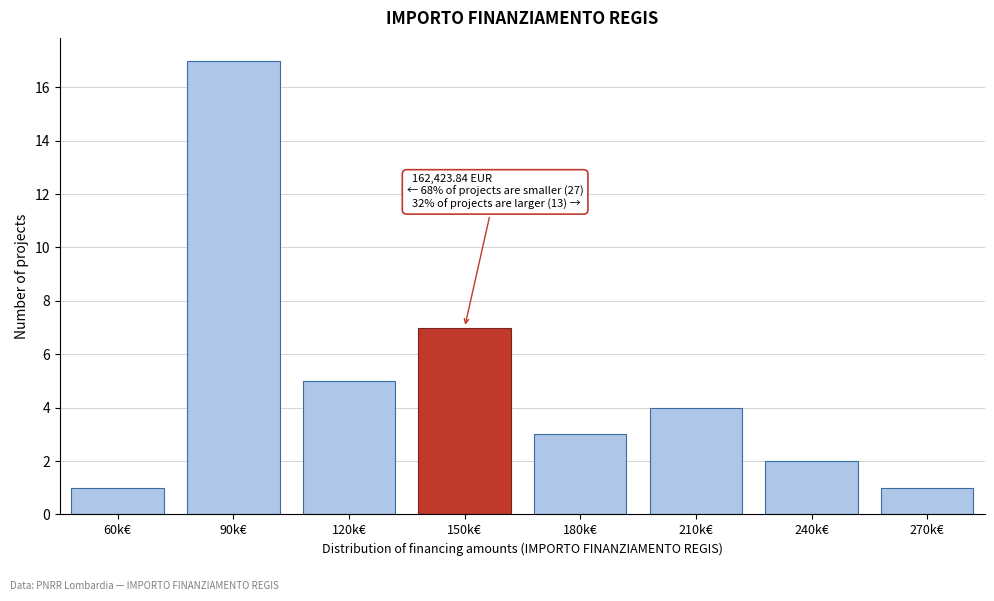

Reading left to right, list all the values displayed in this chart.

60k€=1	90k€=17	120k€=5	150k€=7	180k€=3	210k€=4	240k€=2	270k€=1